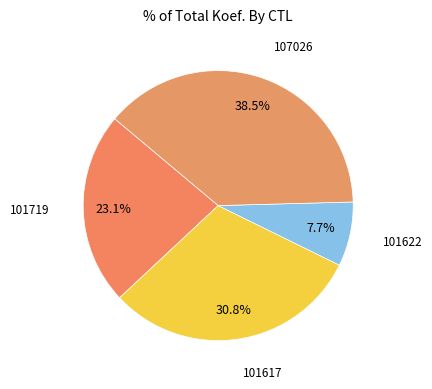

Is there any slice that represents more than half of the pie?

No